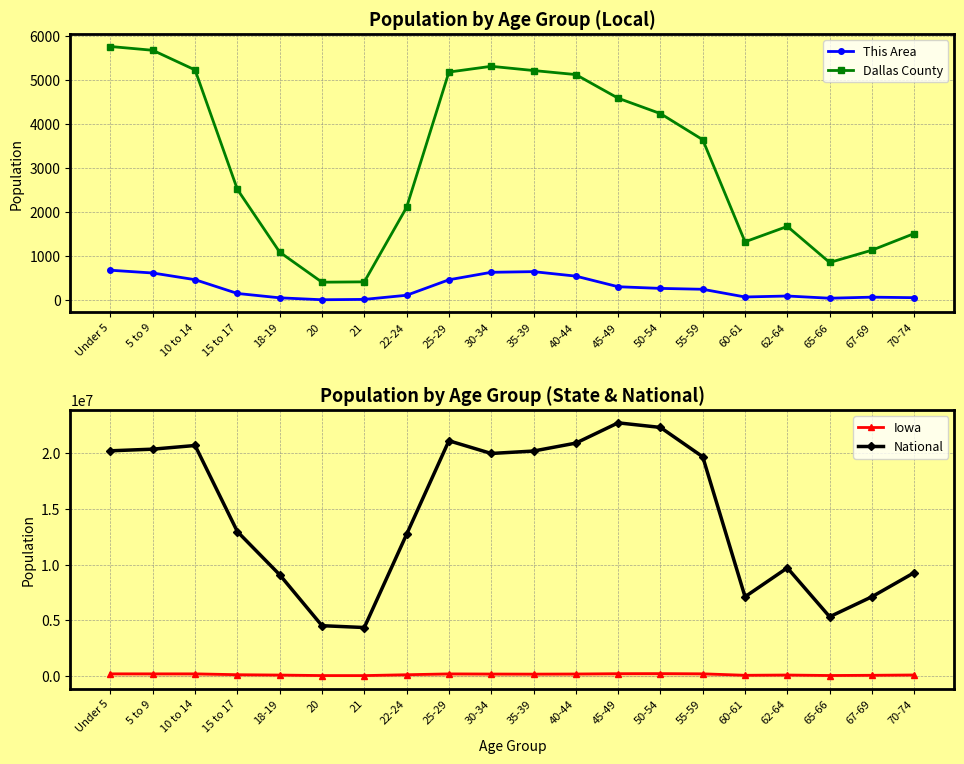

The This Area series shows 624 at 5 to 9. True or false?

True